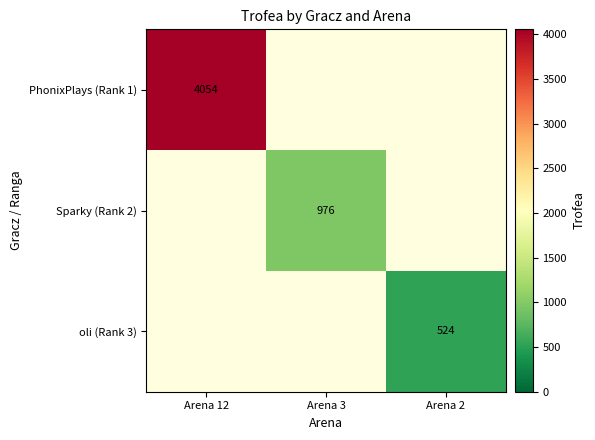

The value of oli (Rank 3) at Arena 2 is 234. True or false?

False